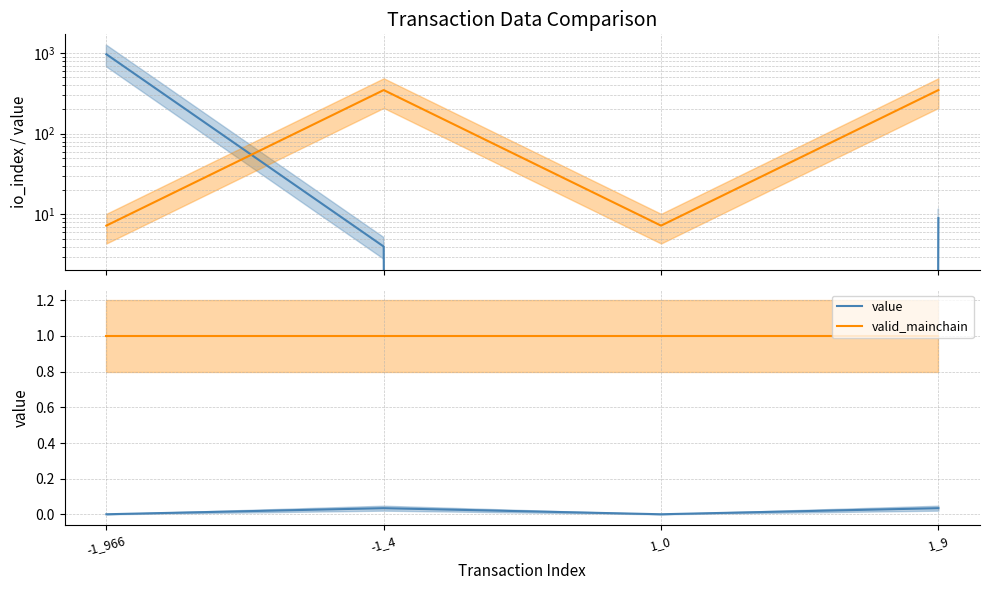

How many data points does each series have?

4